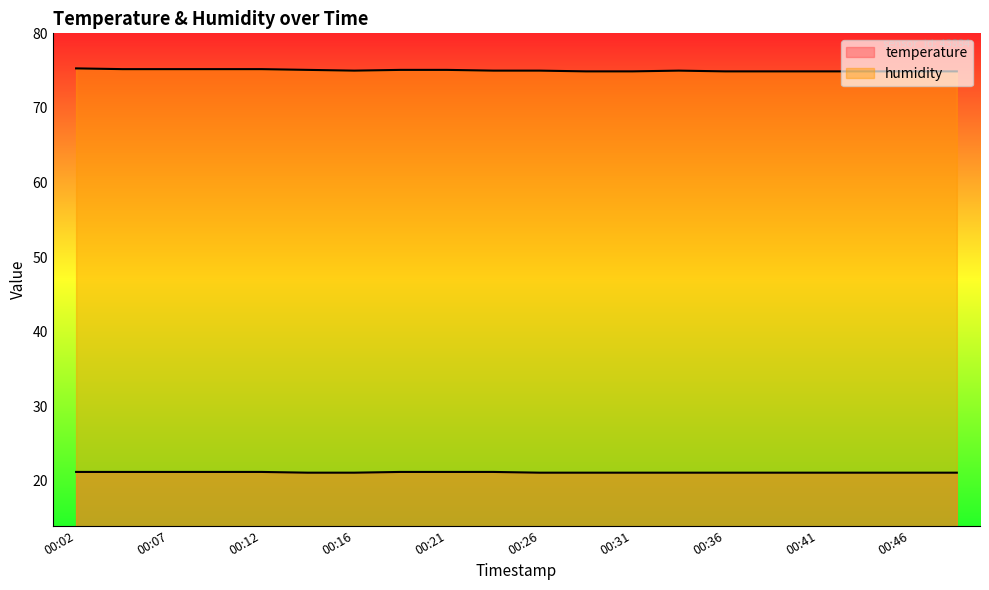

What is the difference between the temperature values at 00:31 and 00:24?

0.1